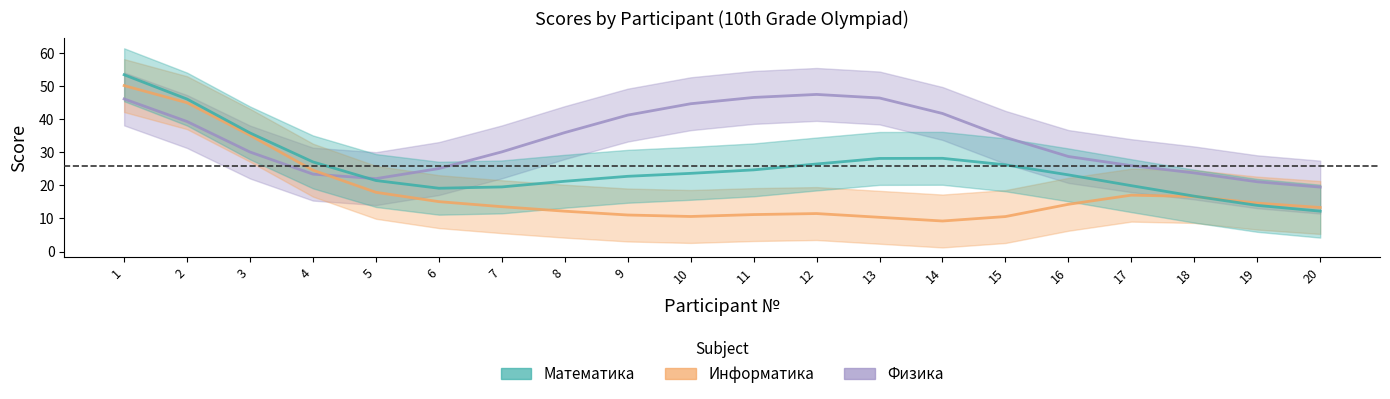

How many values in the Математика series are below 23?

9